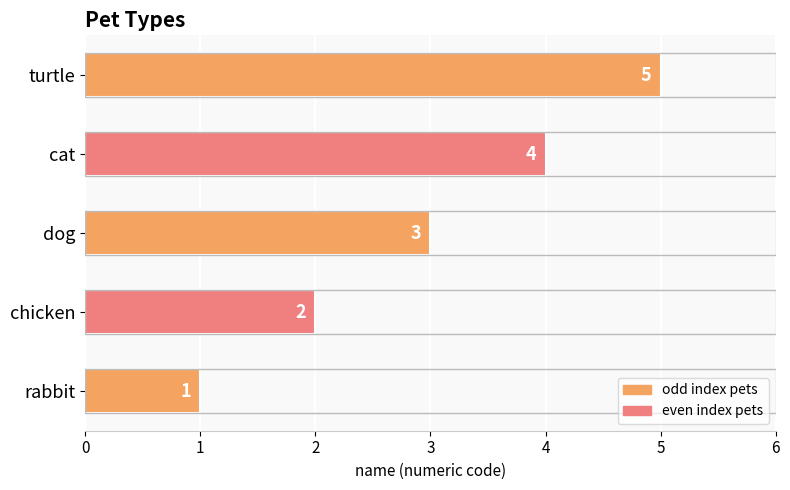

What is the difference between the maximum and minimum values?

4